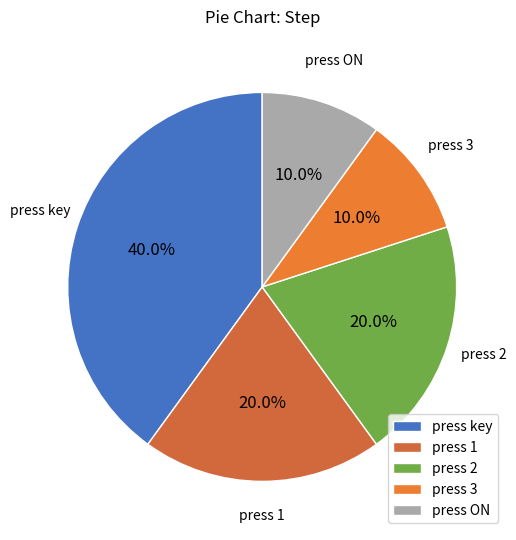

Which has a higher value, press 2 or press 3?

press 2